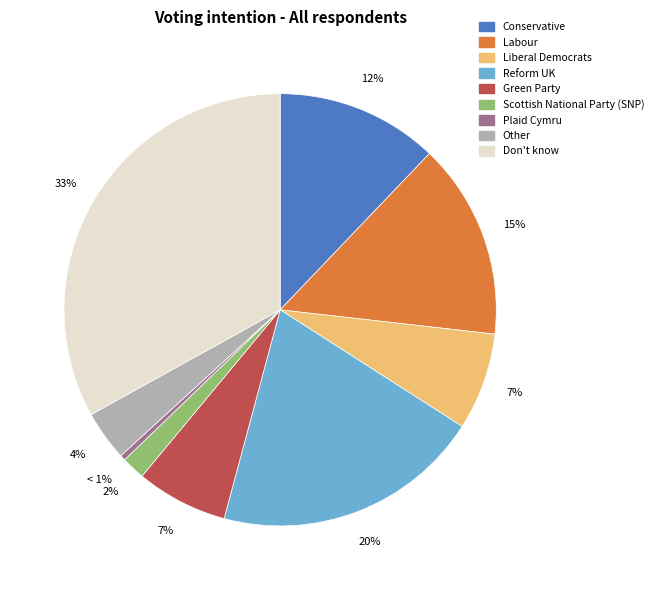

What is the total percentage of Reform UK and Scottish National Party (SNP)?

21.9%